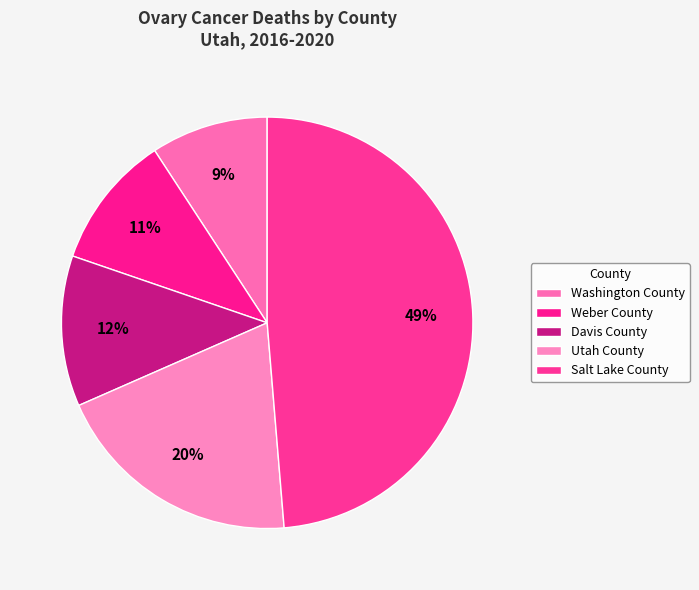

What percentage is NOT represented by Washington County?

90.8%